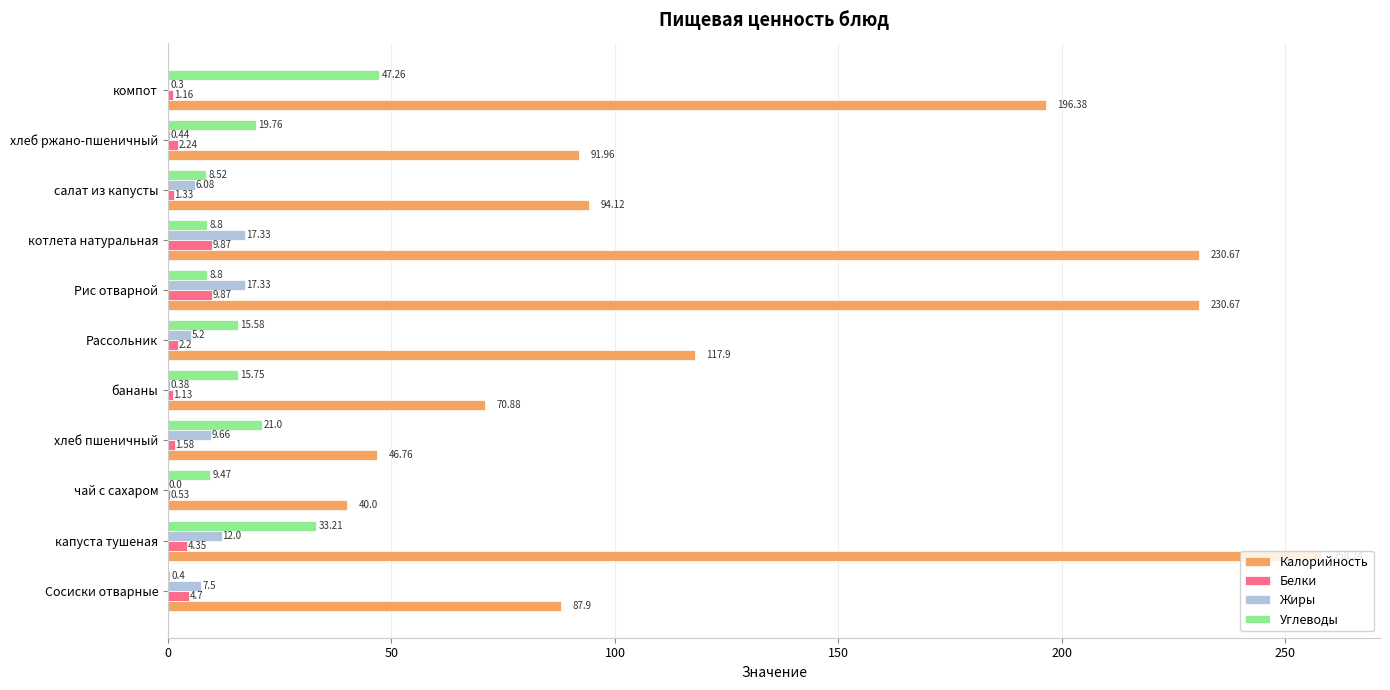

Which series has the largest total across all categories?

Калорийность